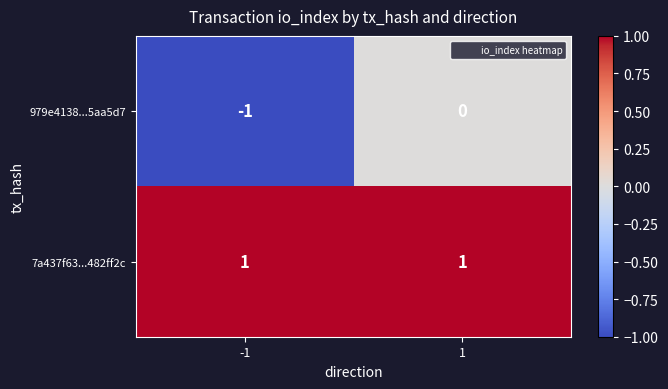

The value of 979e4138...5aa5d7 at -1 is -2. True or false?

False